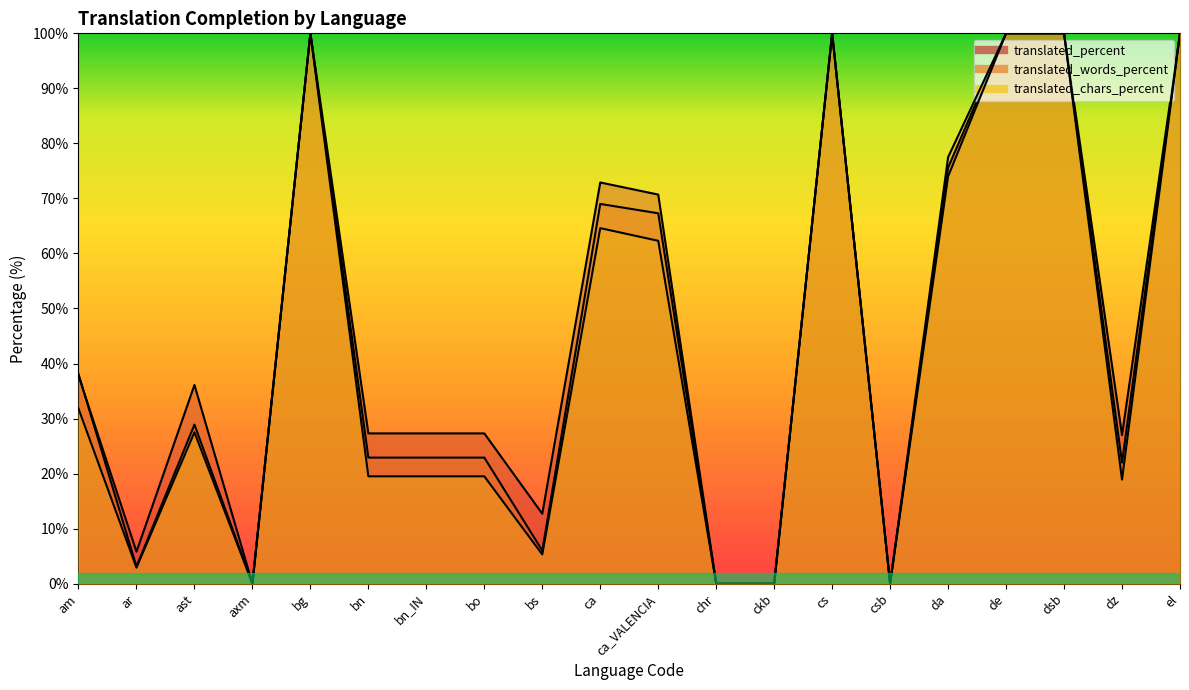

True or false: translated_chars_percent and translated_percent intersect in this chart.

False